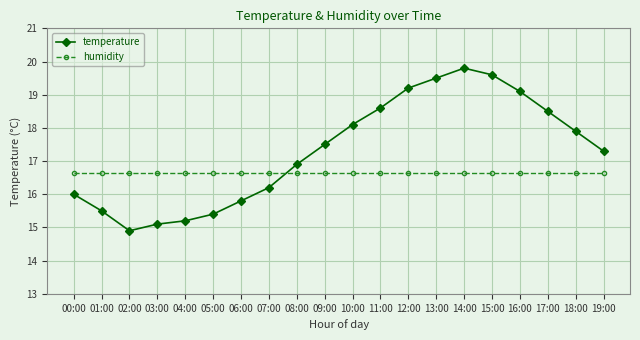

At which label does temperature first exceed 17?

09:00